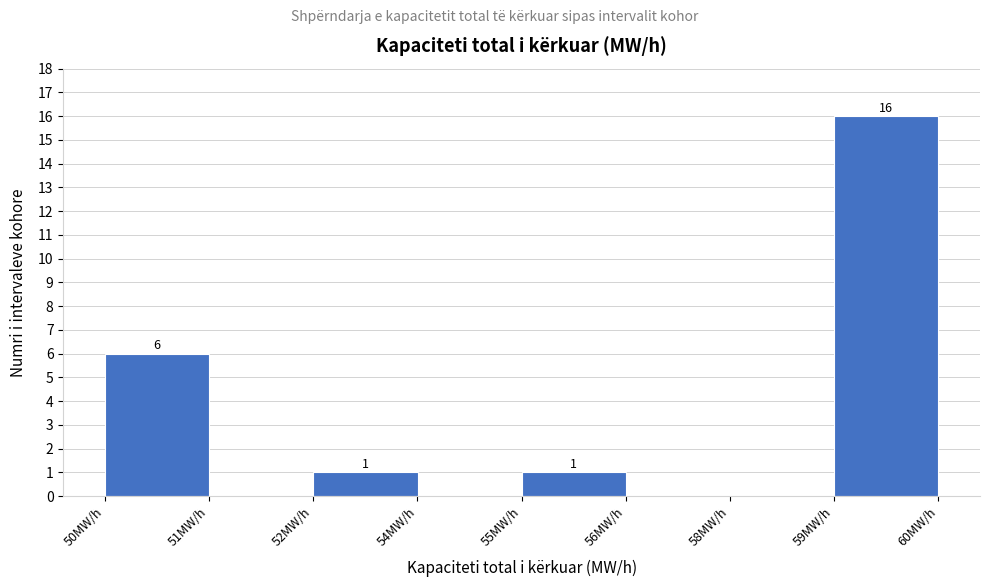

Reading right to left, what are all the values shown in this chart?

59MW/h=16	58MW/h=0	56MW/h=0	55MW/h=1	54MW/h=0	52MW/h=1	51MW/h=0	50MW/h=6